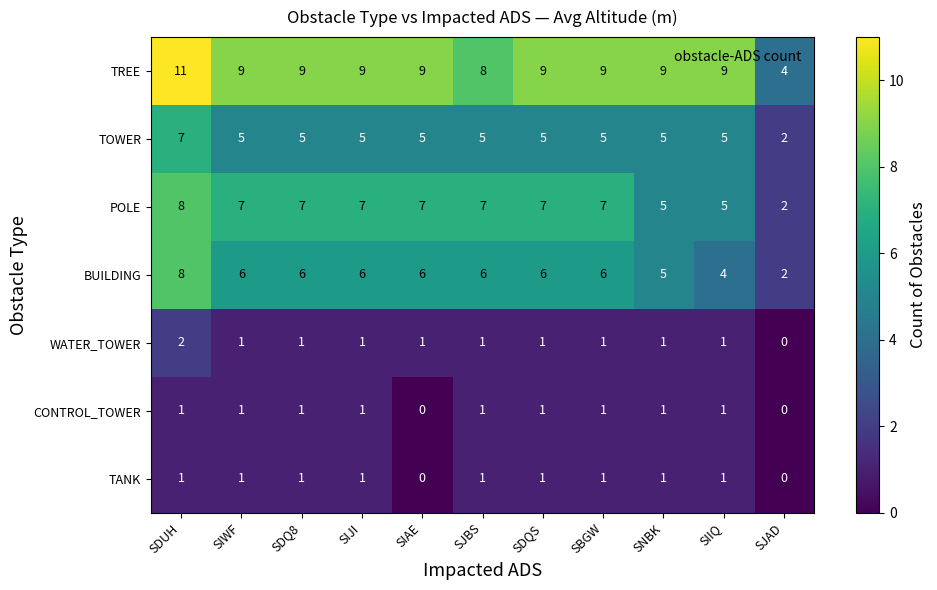

What is the difference between the highest and lowest values at SBGW?

8